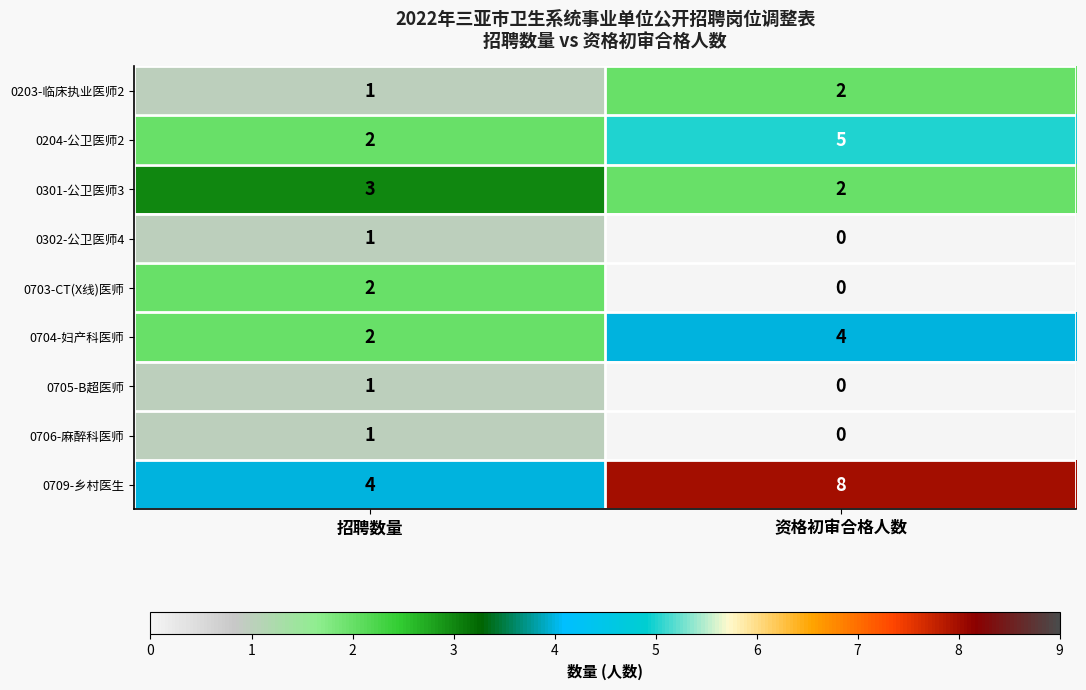

How many series are shown in this chart?

9